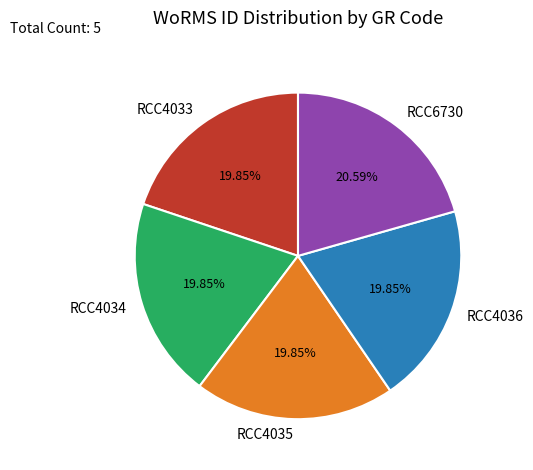

What is the total percentage of RCC4034 and RCC6730?

40.4%